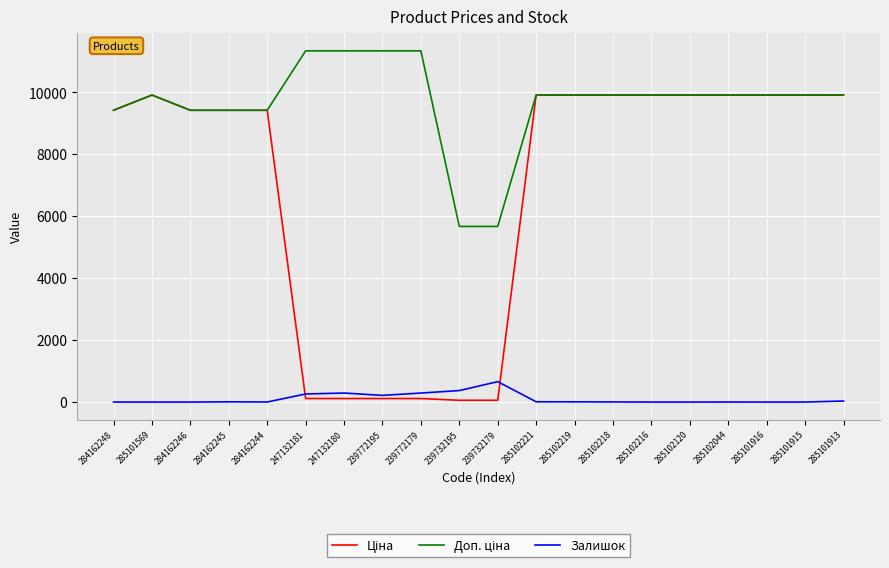

What is the spread (max minus min) of values at 285101915?

9908.5